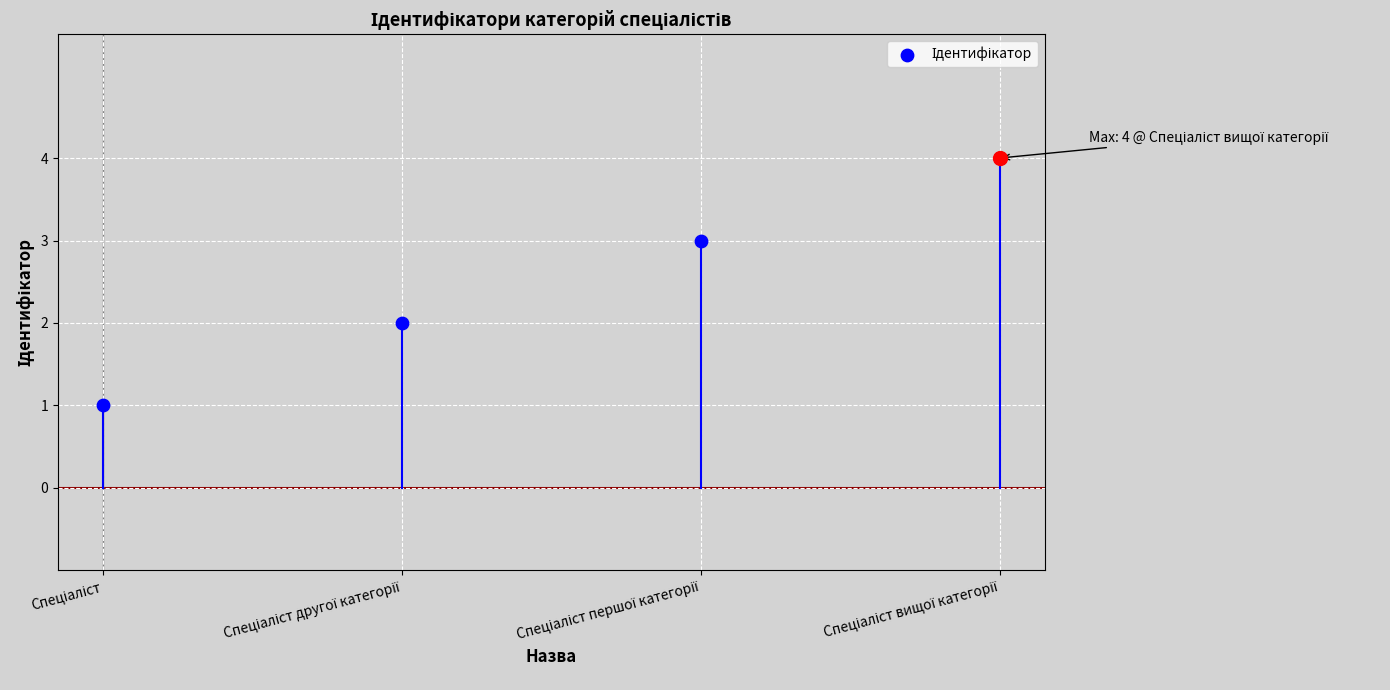

Between Спеціаліст and Спеціаліст вищої категорії, which is larger?

Спеціаліст вищої категорії